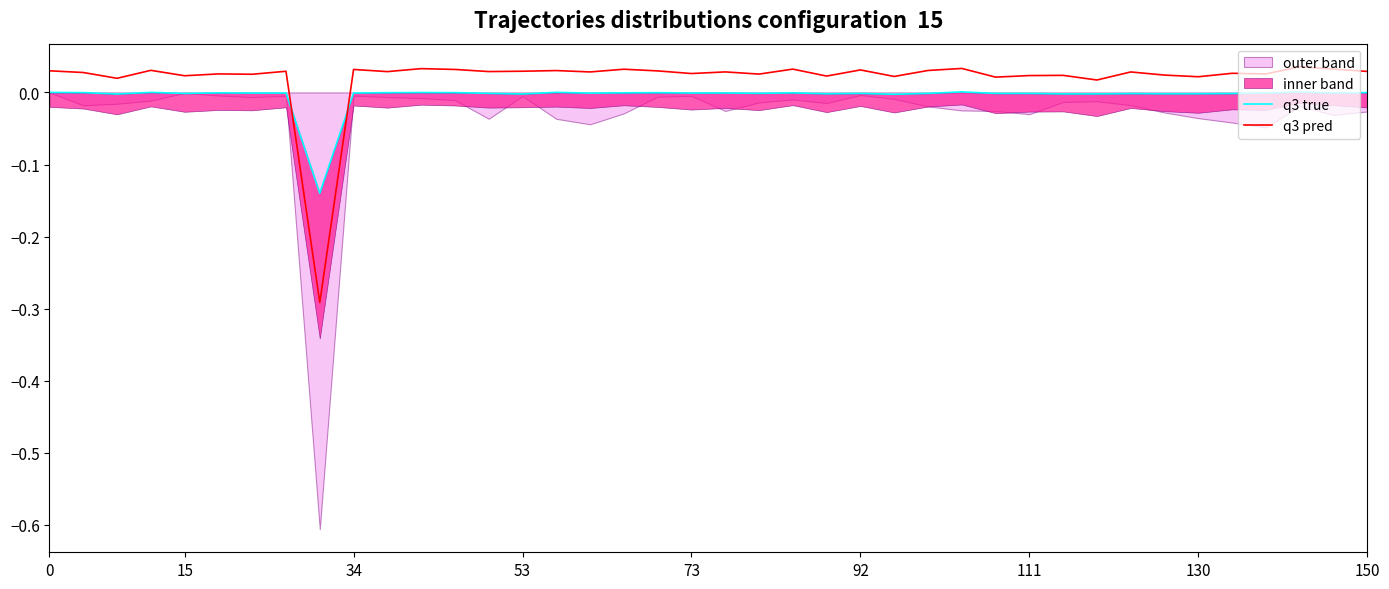

True or false: q3 true has a value of -0.0 at 130.

False